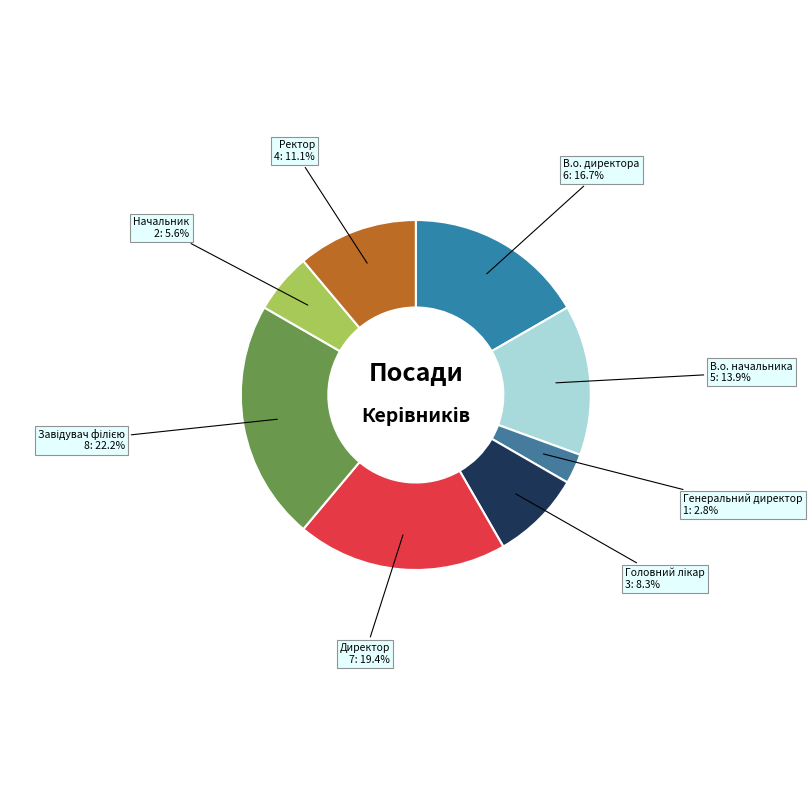

Count the number of slices in the pie.

8